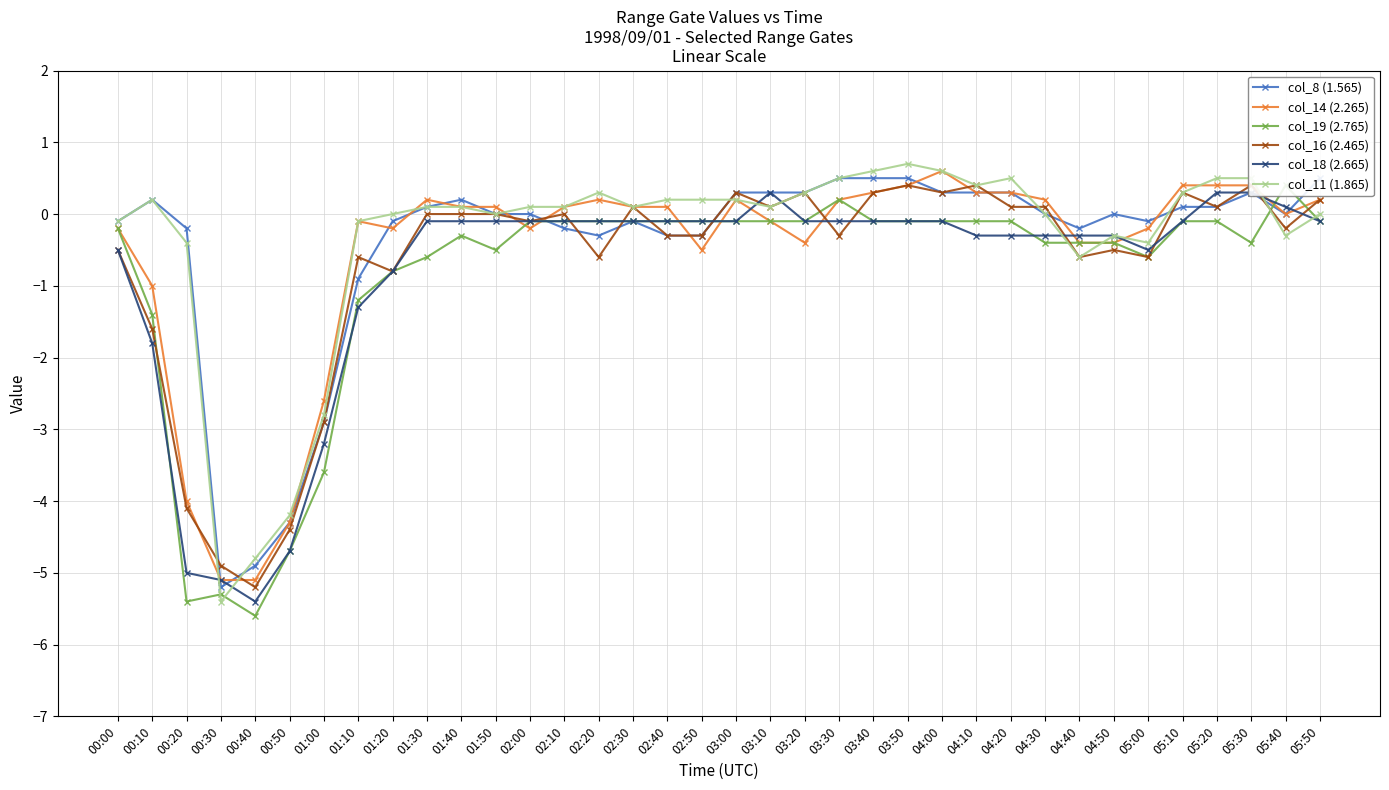

What position from the right is 03:00?

18